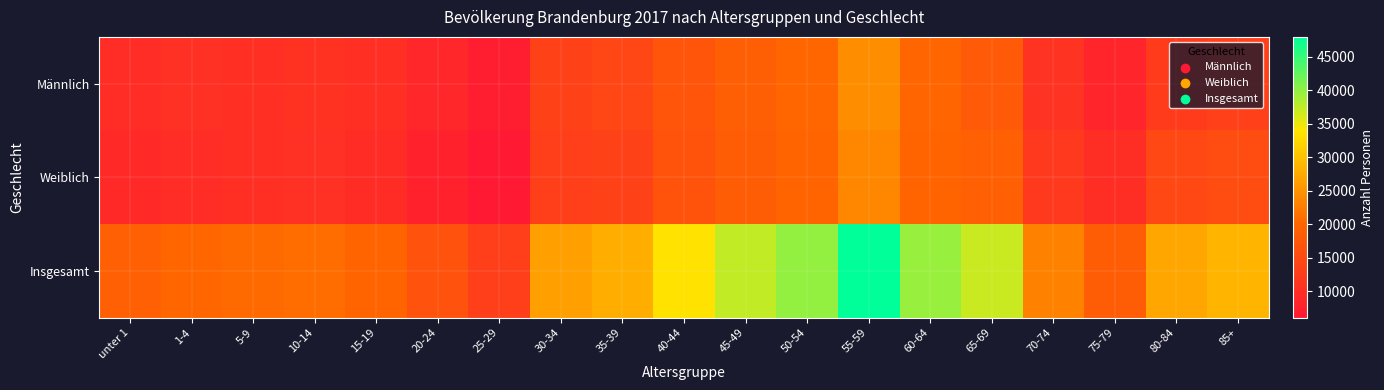

Reading left to right, what are all the values shown in this chart?

Männlich: unter 1=9758	1-4=10222	5-9=10411	10-14=10740	15-19=10115	20-24=8687	25-29=6746	30-34=13573	35-39=14415	40-44=17103	45-49=18849	50-54=20086	55-59=24263	60-64=19839	65-69=17948	70-74=10891	75-79=8306	80-84=12369	85+=13197
Weiblich: unter 1=9322	1-4=9810	5-9=10061	10-14=10173	15-19=9645	20-24=7804	25-29=6082	30-34=12922	35-39=13450	40-44=16554	45-49=18599	50-54=19725	55-59=23673	60-64=19700	65-69=19013	70-74=12124	75-79=9901	80-84=14662	85+=15560
Insgesamt: unter 1=19080	1-4=20032	5-9=20472	10-14=20913	15-19=19760	20-24=16491	25-29=12828	30-34=26495	35-39=27865	40-44=33657	45-49=37448	50-54=39811	55-59=47936	60-64=39539	65-69=36961	70-74=23015	75-79=18207	80-84=27031	85+=28757